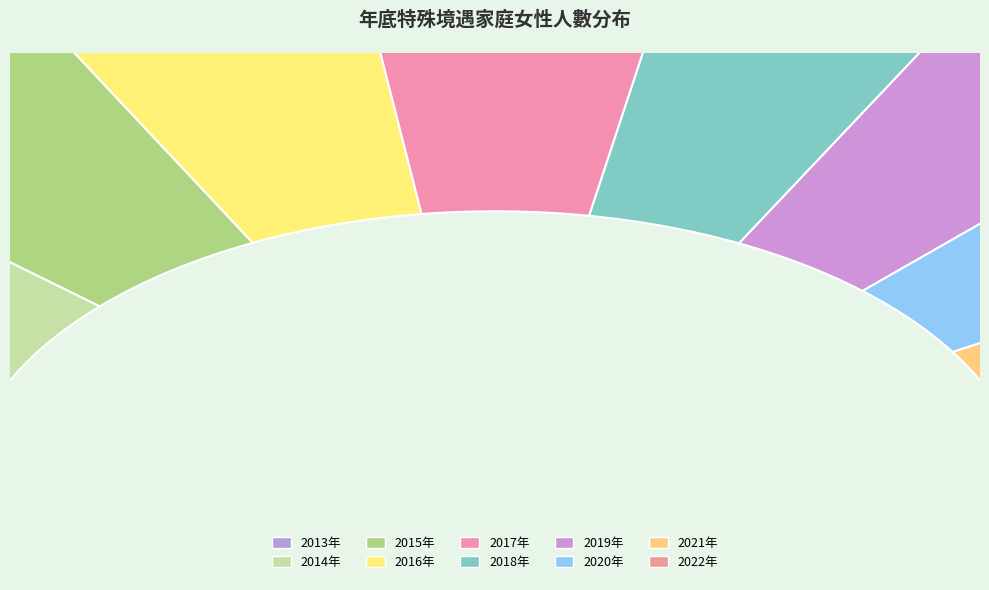

Combined, do 2015年 and 2016年 account for over 50%?

No